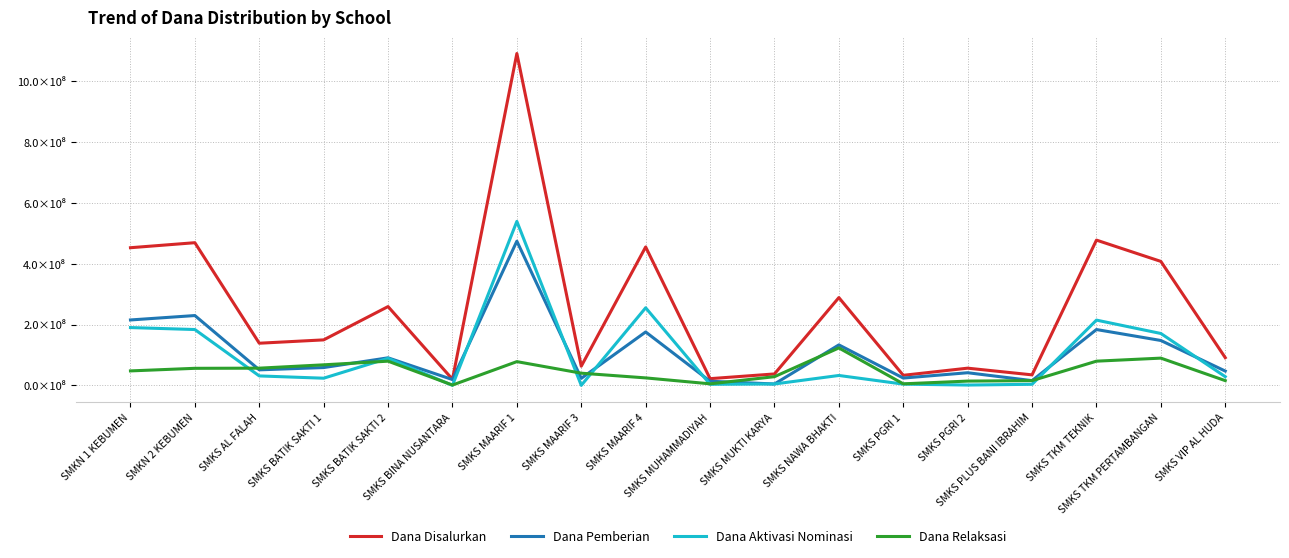

Which series has the widest spread of values?

Dana Disalurkan